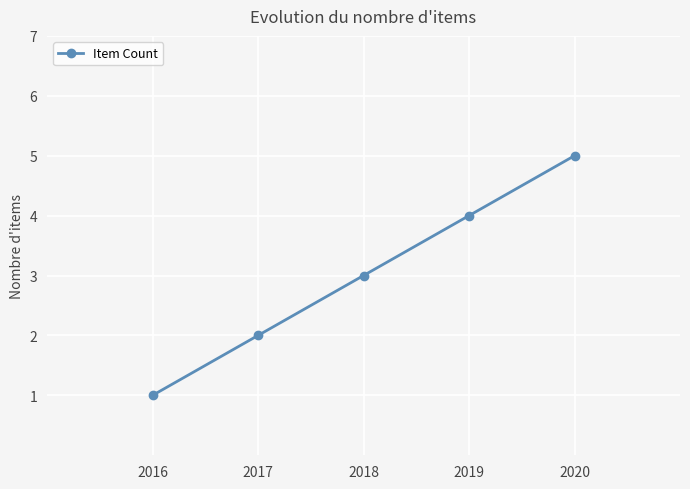

What is the change in value from 2018 to 2019?

+1